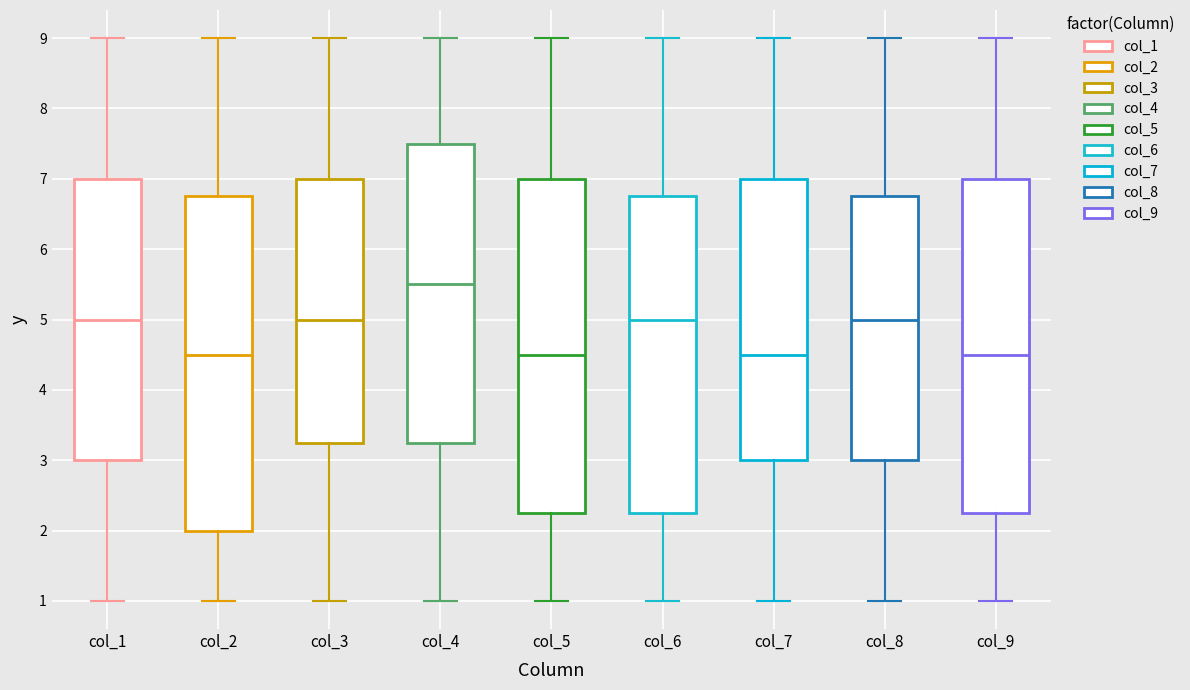

Reading left to right, transcribe this box plot: for each box, give where its median line is, the range the box spans, and where its two whiskers end, as read against the y-axis. The values are not printed on the chart, so give them approximately, as read against the axis.

col_1: median 5.0, box 3.0 to 7.0, whiskers 1.0 to 9.0
col_2: median 4.5, box 2.0 to 6.8, whiskers 1.0 to 9.0
col_3: median 5.0, box 3.3 to 7.0, whiskers 1.0 to 9.0
col_4: median 5.5, box 3.3 to 7.5, whiskers 1.0 to 9.0
col_5: median 4.5, box 2.3 to 7.0, whiskers 1.0 to 9.0
col_6: median 5.0, box 2.3 to 6.8, whiskers 1.0 to 9.0
col_7: median 4.5, box 3.0 to 7.0, whiskers 1.0 to 9.0
col_8: median 5.0, box 3.0 to 6.8, whiskers 1.0 to 9.0
col_9: median 4.5, box 2.3 to 7.0, whiskers 1.0 to 9.0